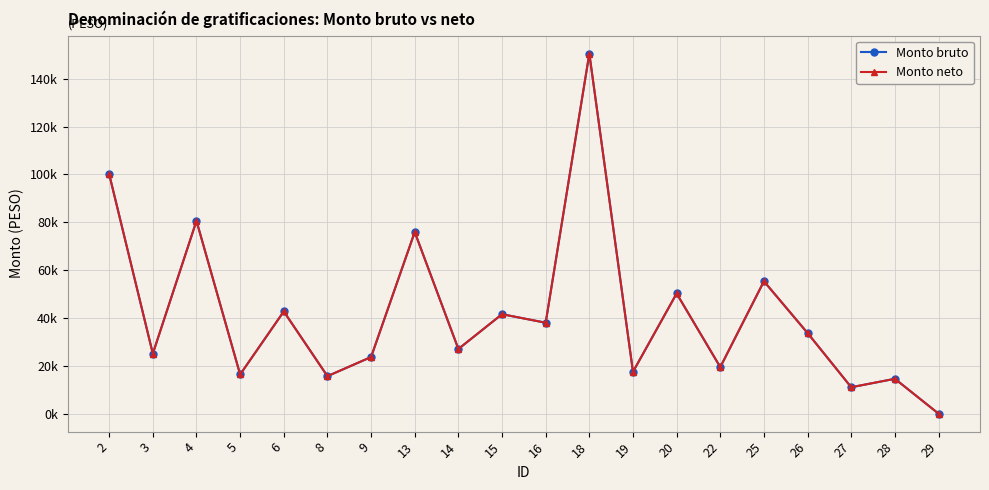

True or false: Monto bruto and Monto neto intersect in this chart.

False